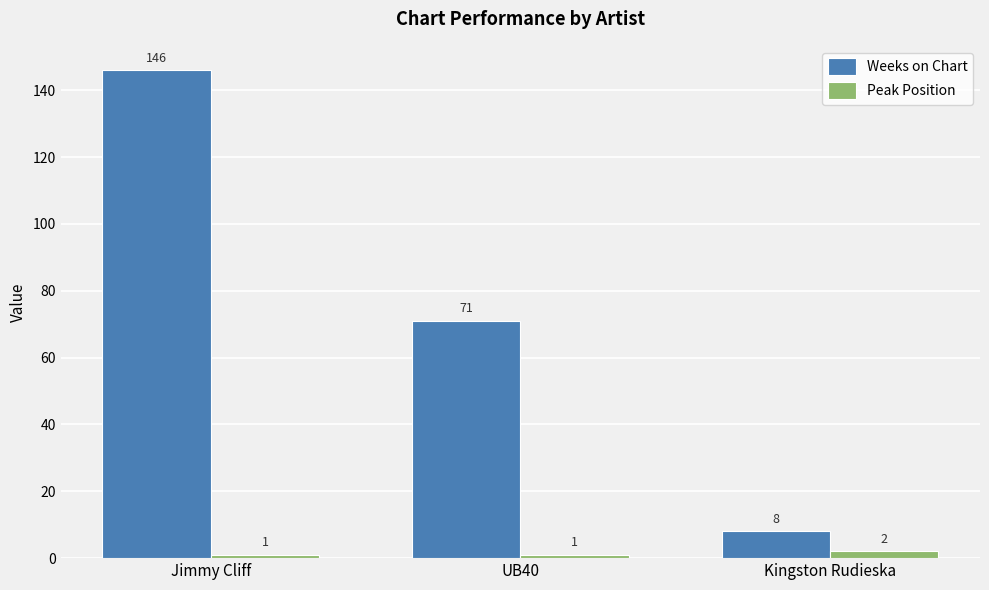

Rank the series at UB40 from highest to lowest value.

Weeks on Chart, Peak Position